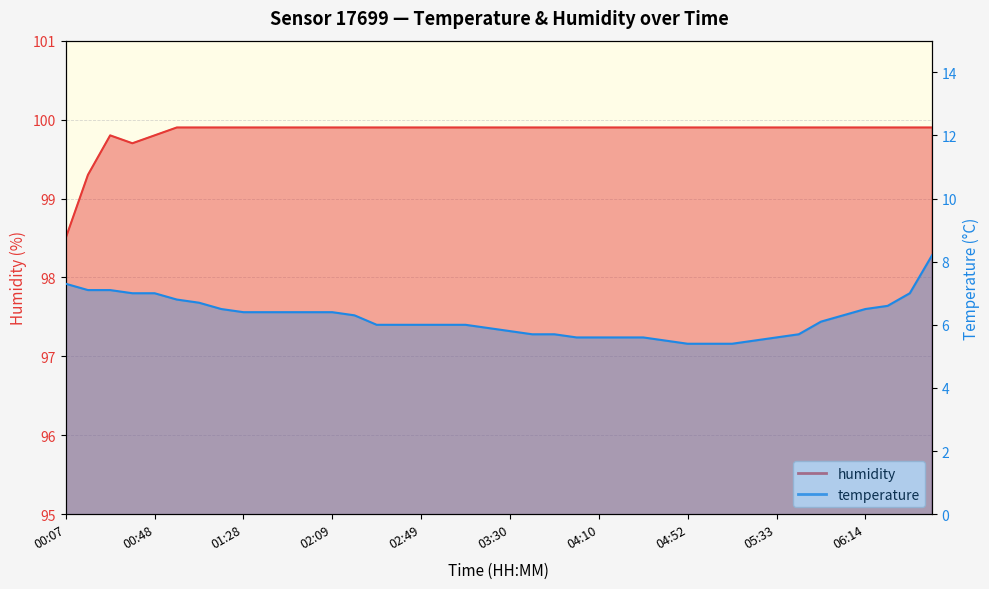

Reading left to right, extract all data points from this chart.

temperature: 00:07=7.3	00:17=7.1	00:28=7.1	00:38=7.0	00:48=7.0	00:58=6.8	01:08=6.7	01:18=6.5	01:28=6.4	01:38=6.4	01:49=6.4	01:59=6.4	02:09=6.4	02:19=6.3	02:29=6.0	02:39=6.0	02:49=6.0	02:59=6.0	03:09=6.0	03:19=5.9	03:30=5.8	03:40=5.7	03:50=5.7	04:00=5.6	04:10=5.6	04:20=5.6	04:31=5.6	04:42=5.5	04:52=5.4	05:02=5.4	05:13=5.4	05:23=5.5	05:33=5.6	05:44=5.7	05:54=6.1	06:04=6.3	06:14=6.5	06:24=6.6	06:34=7.0	06:45=8.2
humidity: 00:07=98.5	00:17=99.3	00:28=99.8	00:38=99.7	00:48=99.8	00:58=99.9	01:08=99.9	01:18=99.9	01:28=99.9	01:38=99.9	01:49=99.9	01:59=99.9	02:09=99.9	02:19=99.9	02:29=99.9	02:39=99.9	02:49=99.9	02:59=99.9	03:09=99.9	03:19=99.9	03:30=99.9	03:40=99.9	03:50=99.9	04:00=99.9	04:10=99.9	04:20=99.9	04:31=99.9	04:42=99.9	04:52=99.9	05:02=99.9	05:13=99.9	05:23=99.9	05:33=99.9	05:44=99.9	05:54=99.9	06:04=99.9	06:14=99.9	06:24=99.9	06:34=99.9	06:45=99.9